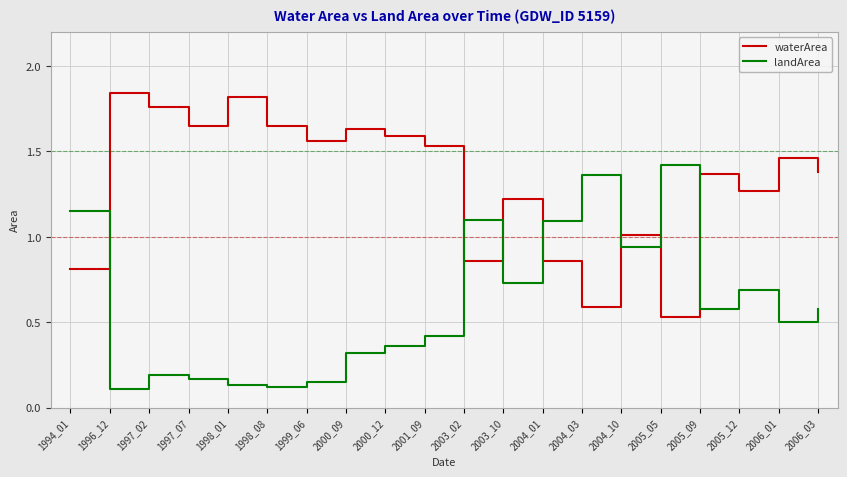

How many interior local valleys does the waterArea series have?

6